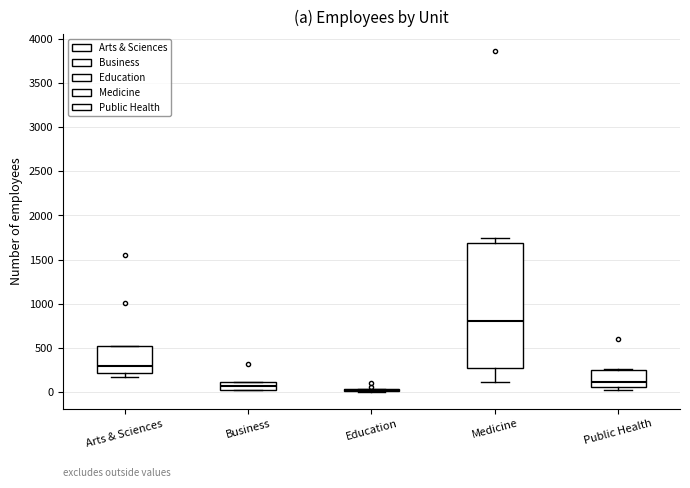

Comparing the boxes themselves (not the whiskers), which one is the tallest?

Medicine